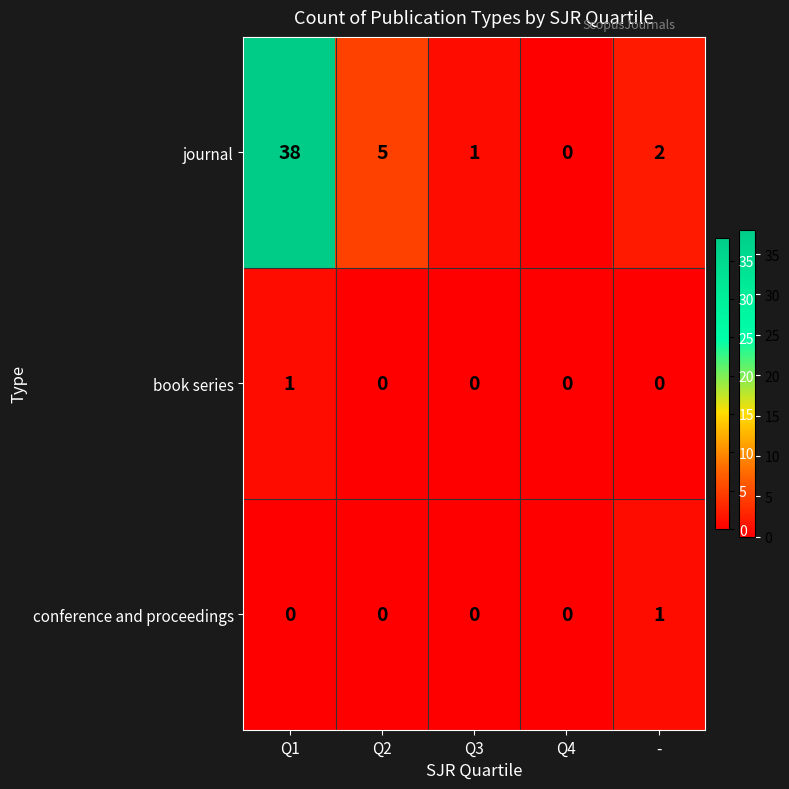

How many data points in conference and proceedings are above 0?

1